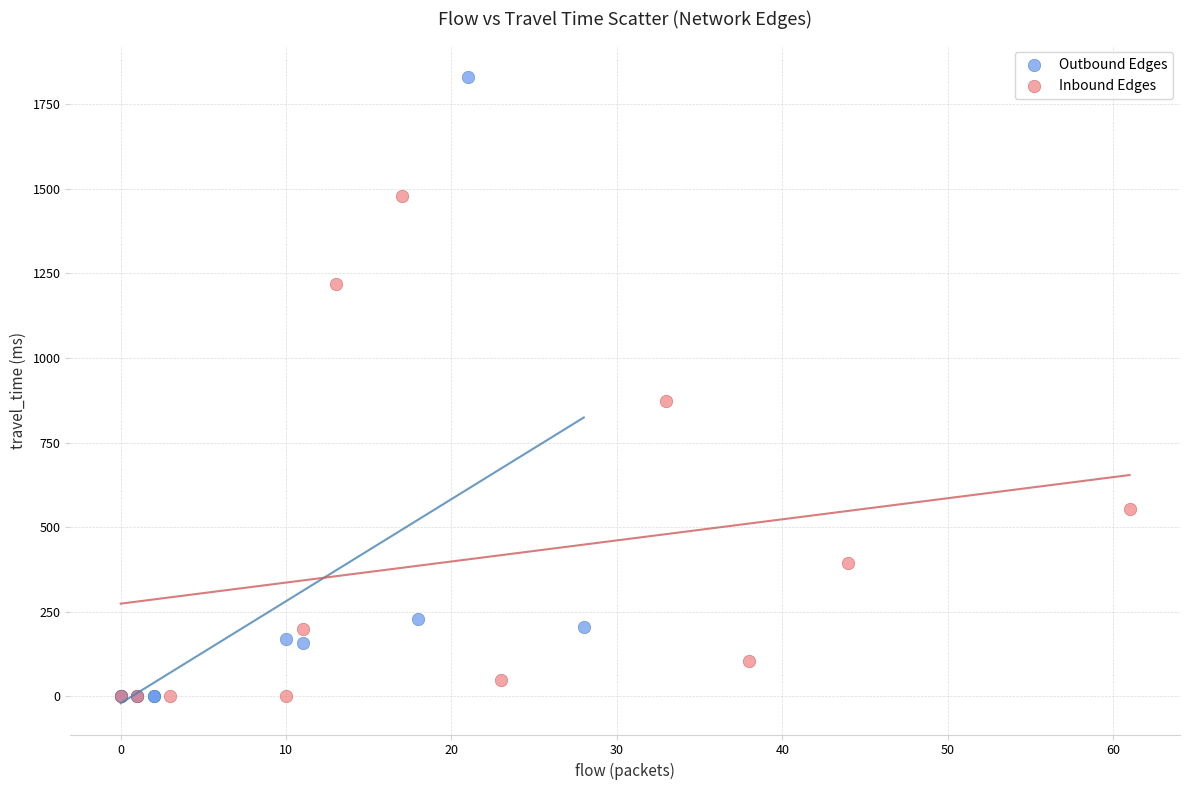

Which series has the largest Y range (max minus min)?

Outbound Edges